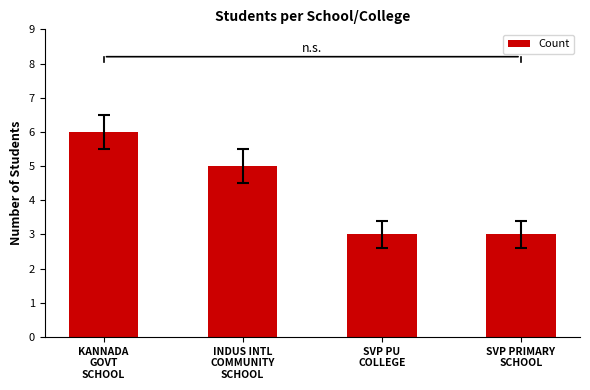

What is the difference between the second highest and second lowest values?

2